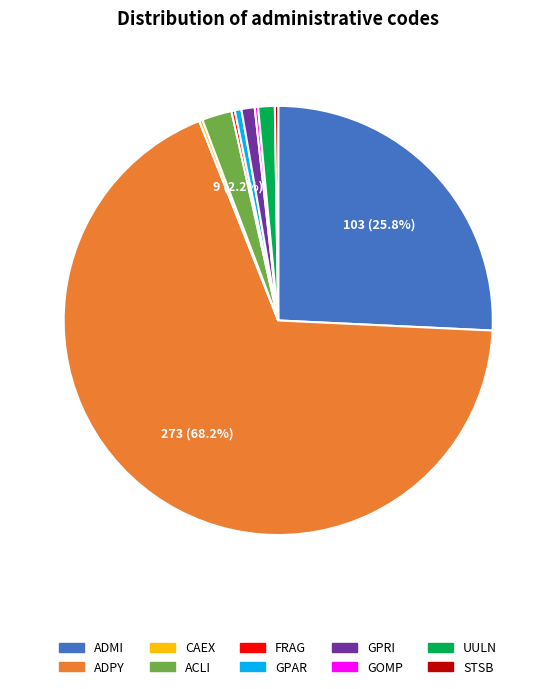

Between GPRI and GPAR, which is larger?

GPRI